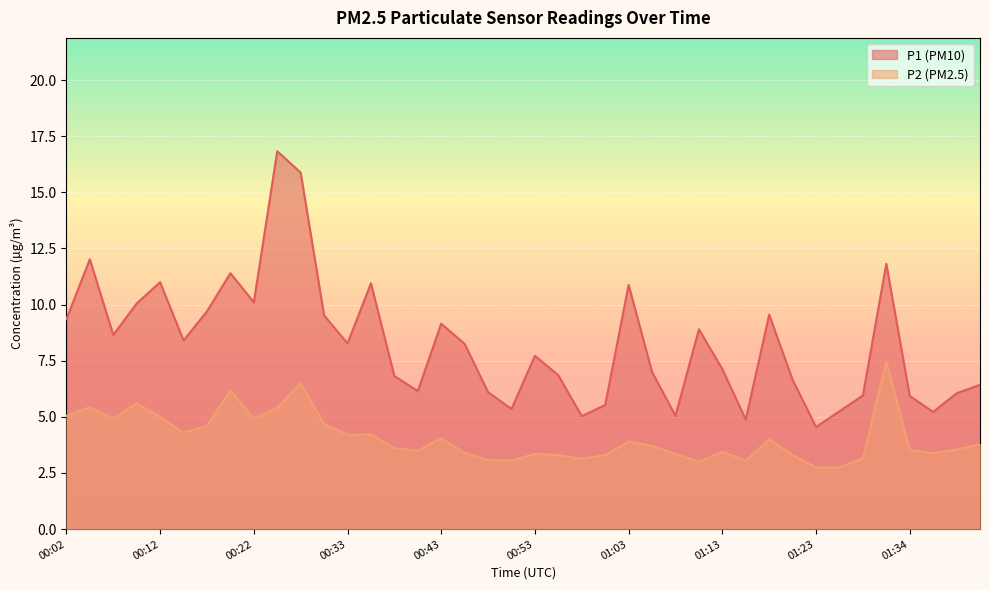

Which series changed the most between 00:20 and 00:55?

P1